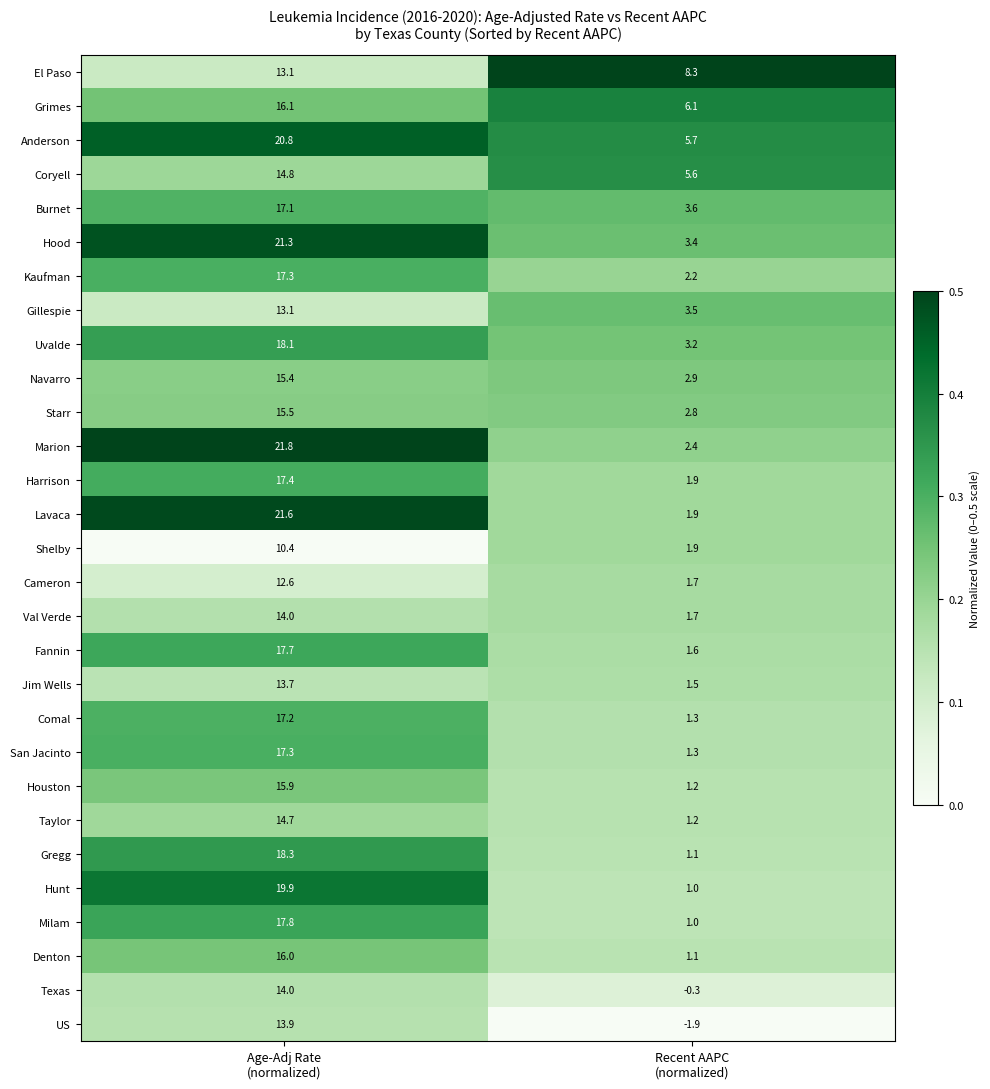

What is the sum of all Uvalde values?

21.3